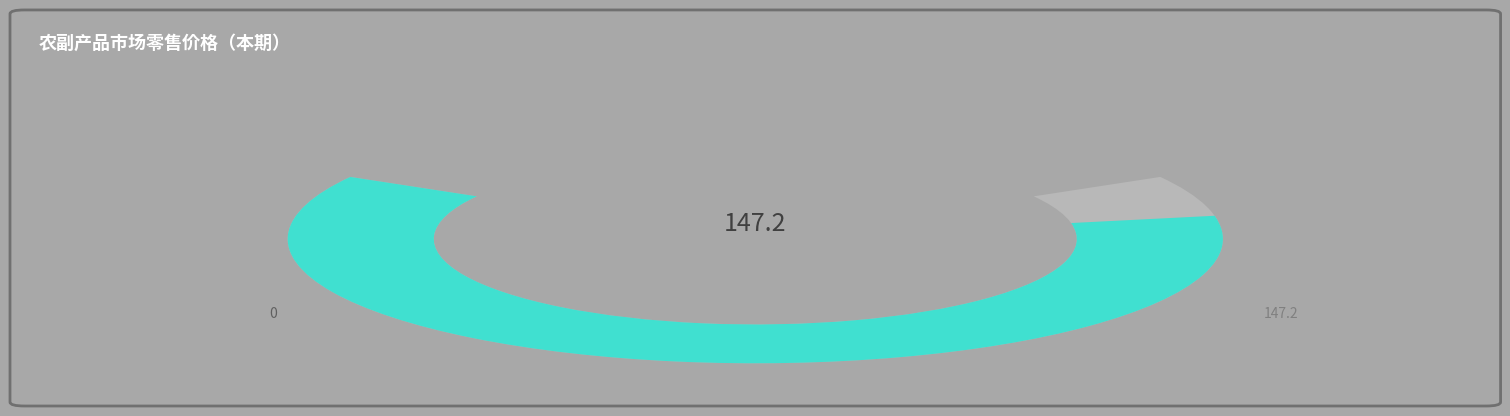

Is 鲜牛肉 the majority of the pie?

No